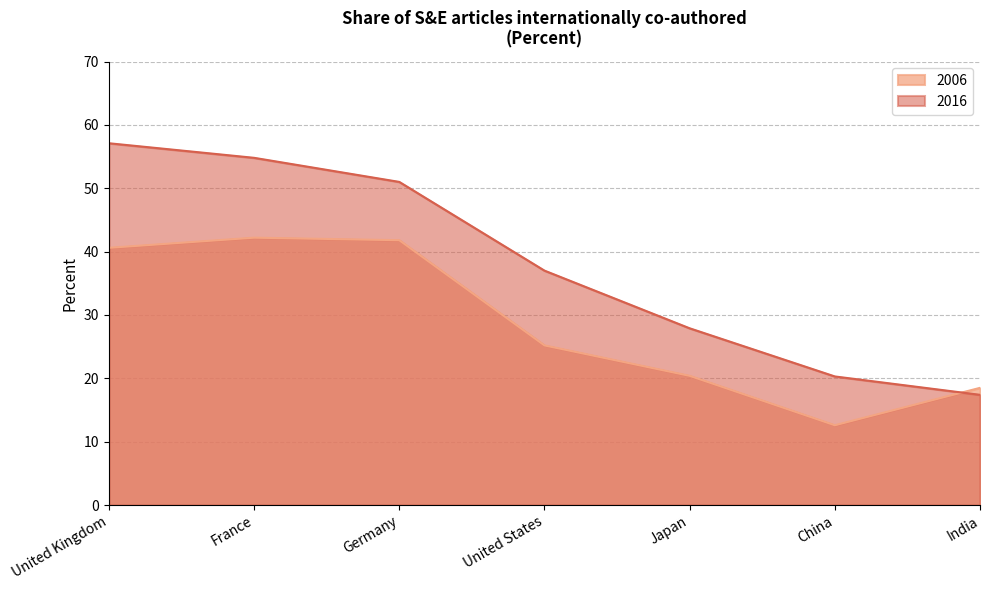

What is the difference between the second highest and second lowest values in the 2006 series?

23.3